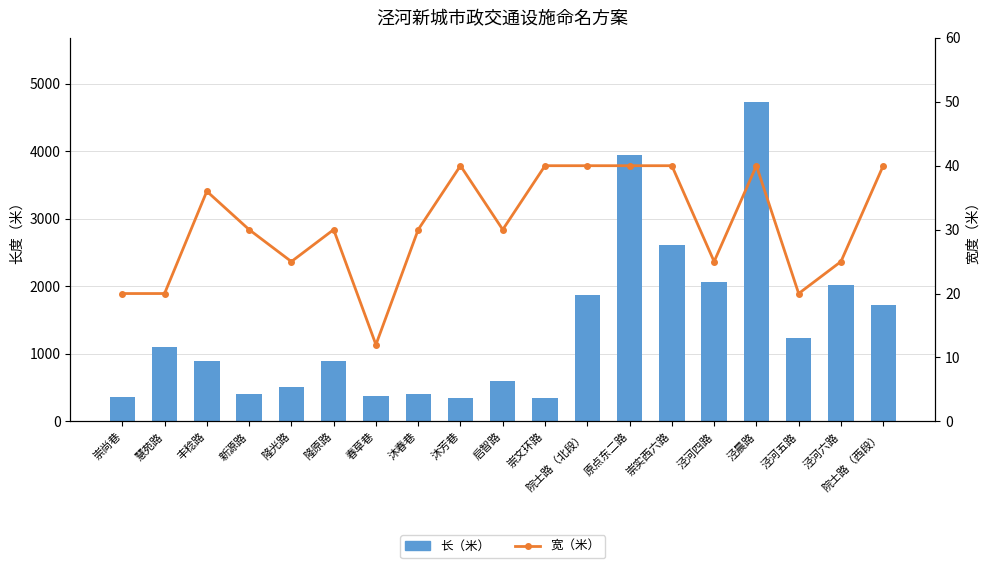

Which category has the highest value in the 长（米） series?

泾晨路